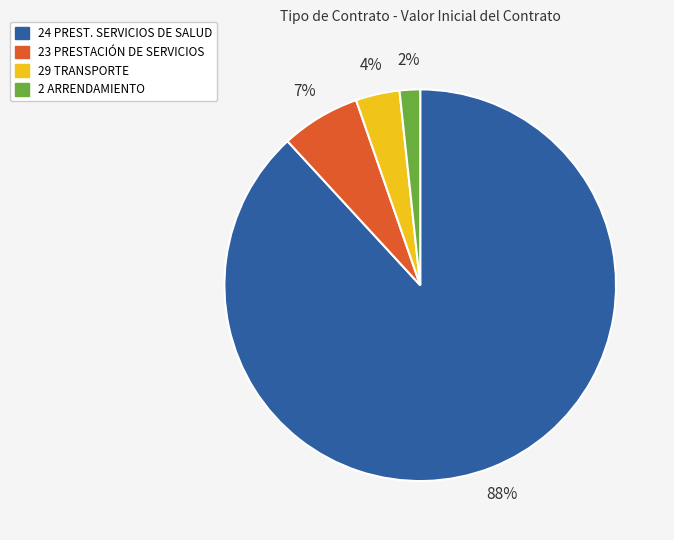

Count the number of slices in the pie.

4